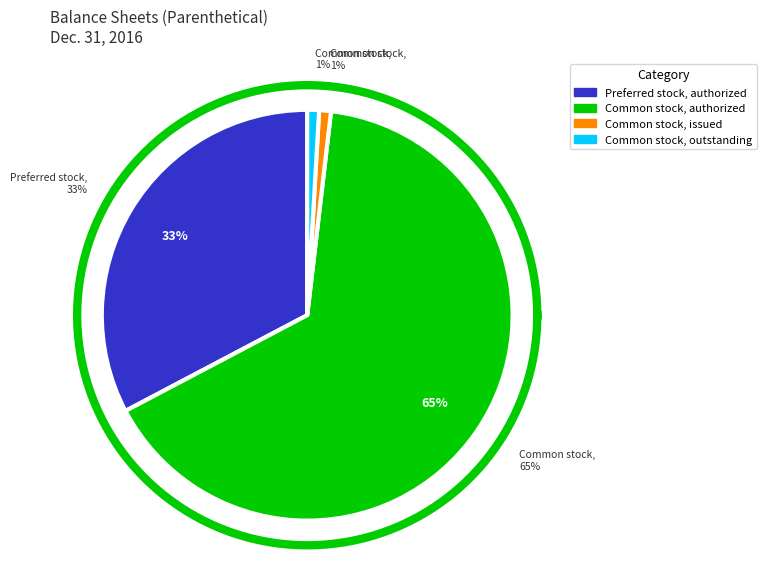

Which slice is the smallest?

Common stock, issued